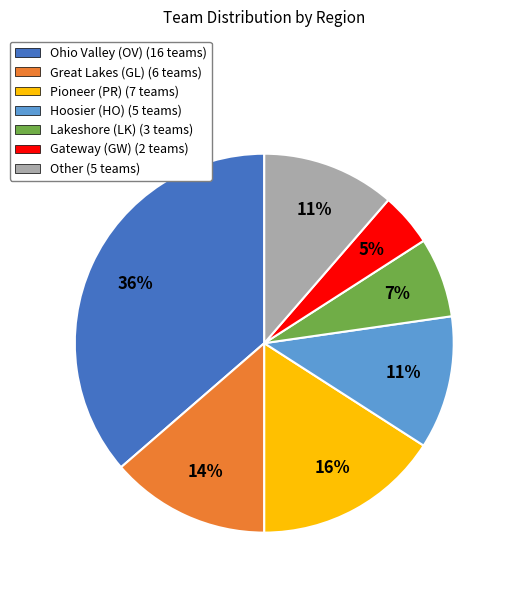

What is the ratio of the value at Hoosier (HO) (5 teams) to the value at Ohio Valley (OV) (16 teams)?

0.3